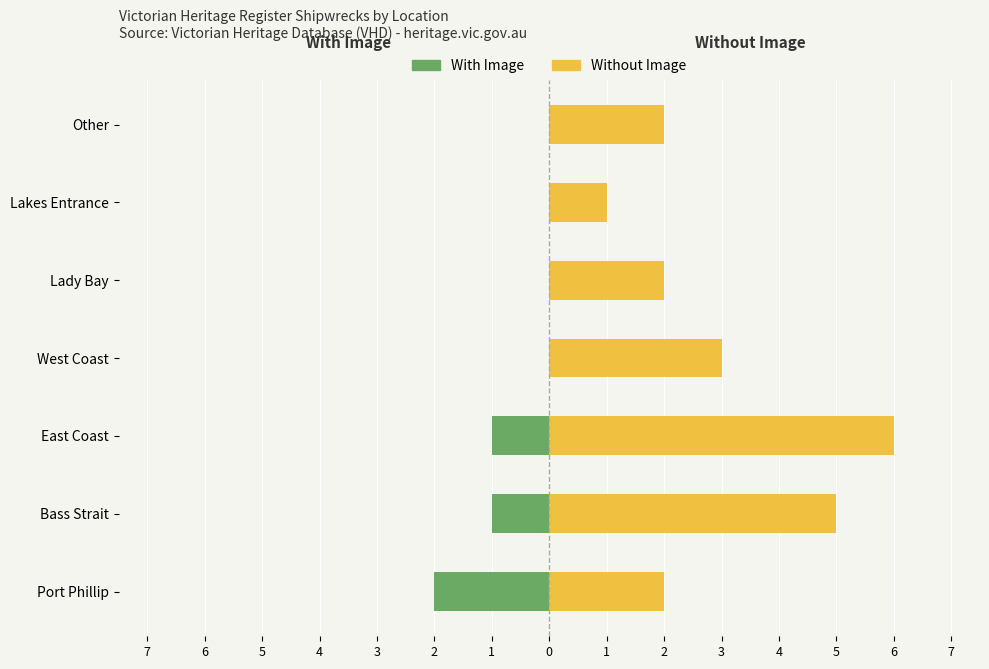

Between Port Phillip and Lakes Entrance, which series saw the biggest shift?

With Image